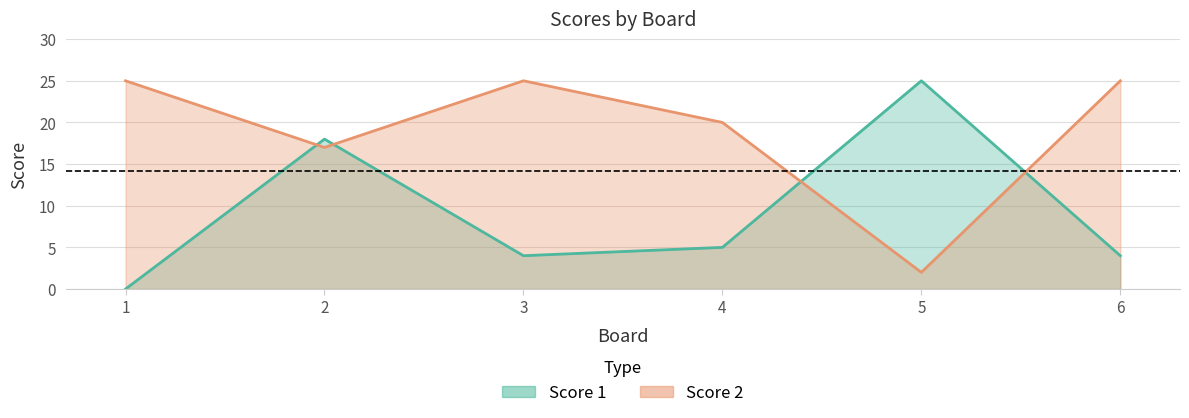

True or false: Score 2 has more than 0 interior local peaks.

True